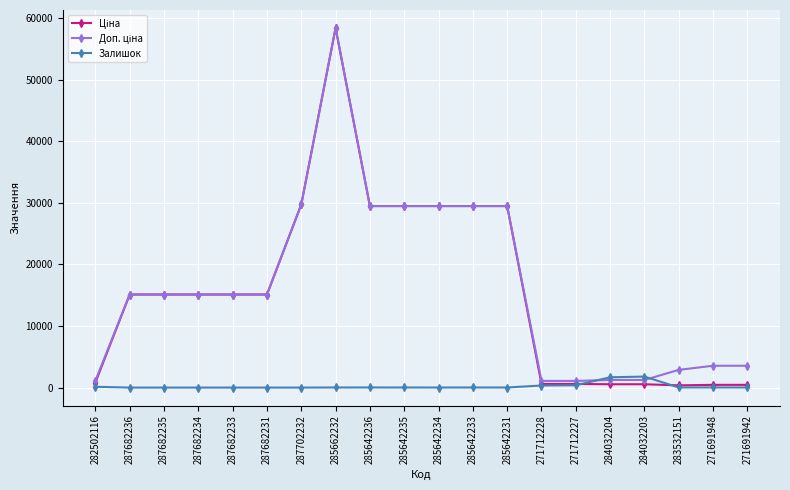

The value of Залишок at 284032203 is 1786.0. True or false?

True